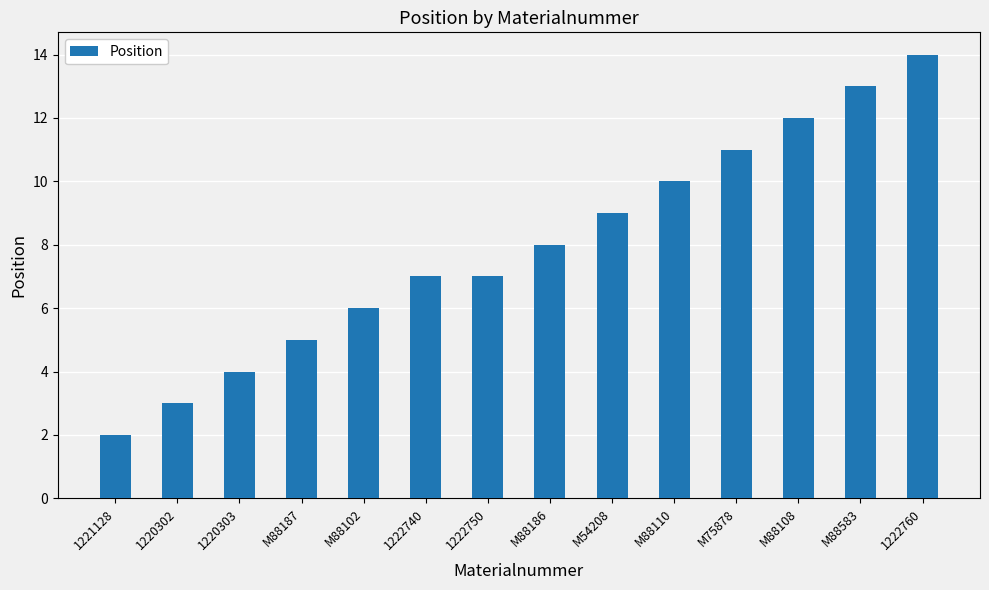

Which category has the highest value across all series?

1222760